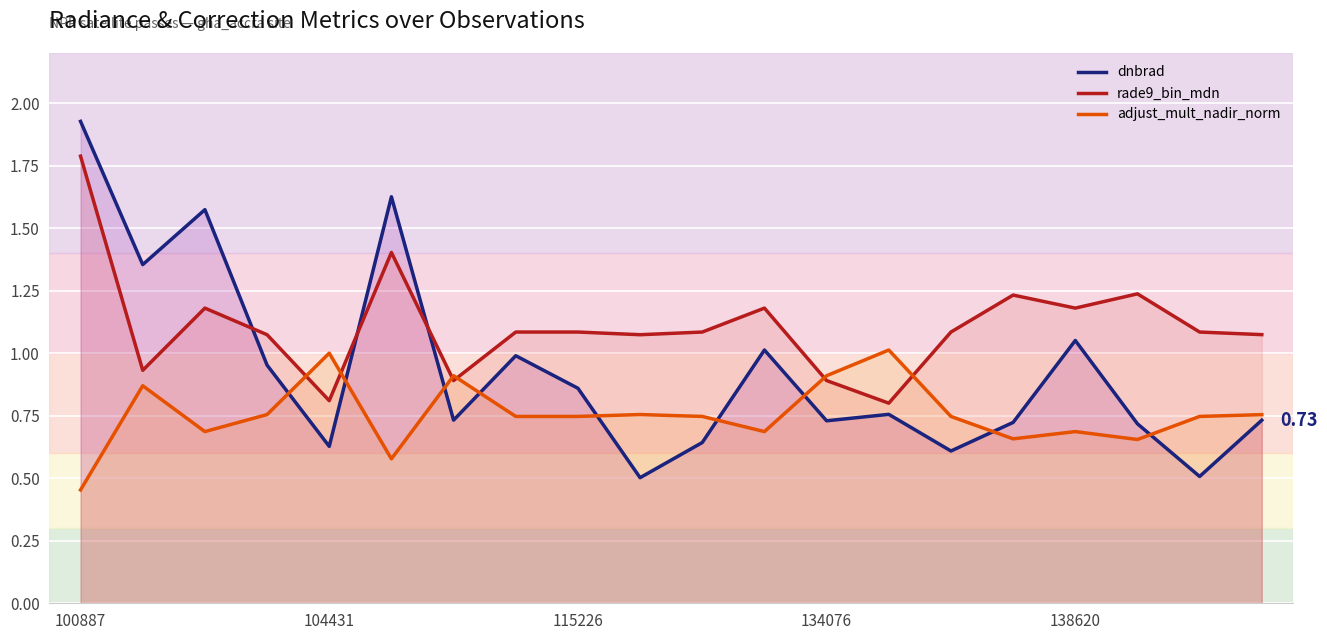

How many lines are shown in the chart?

3